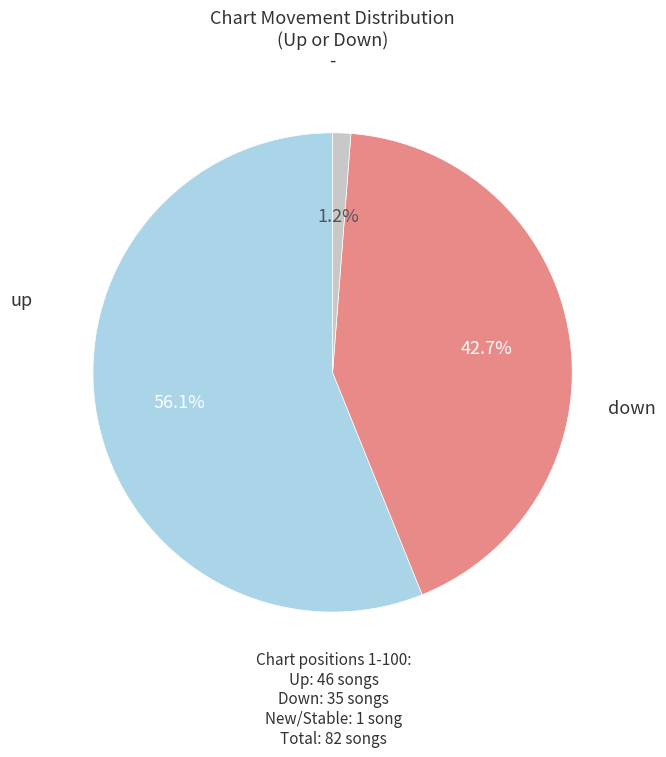

Is there any slice that represents more than half of the pie?

Yes